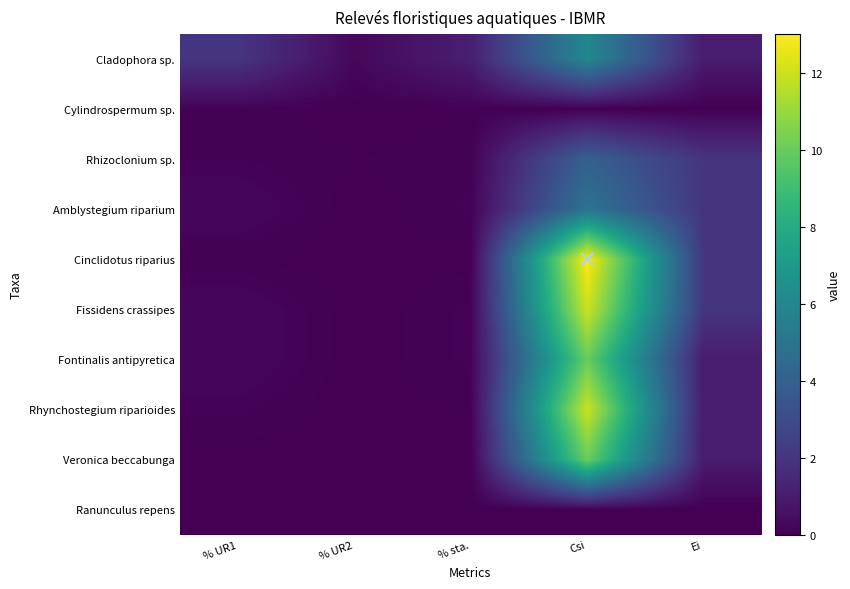

Which series has the widest spread of values?

Cinclidotus riparius